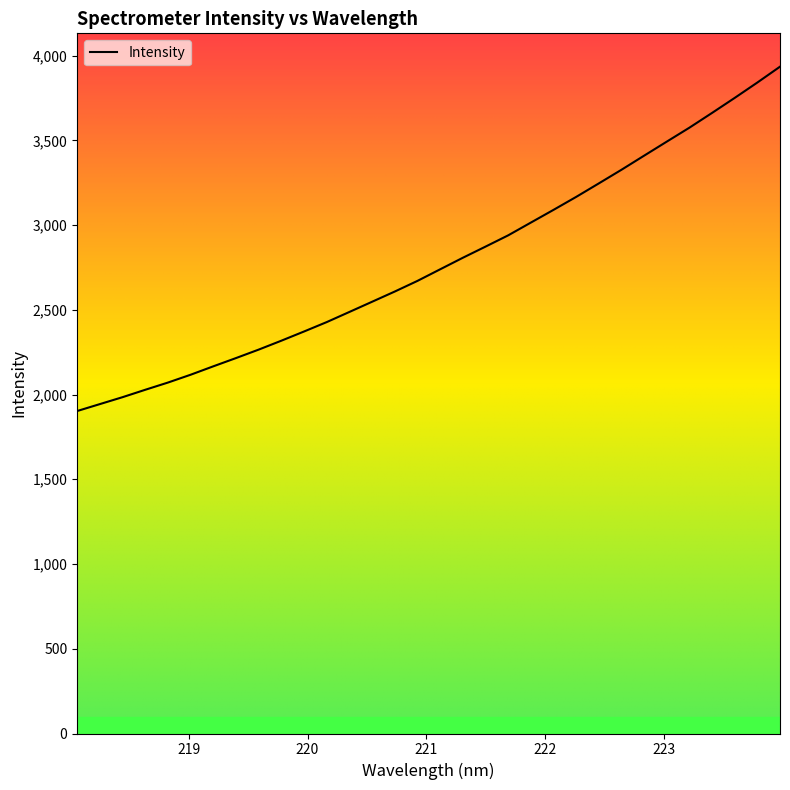

What is the smallest value displayed?

1902.8